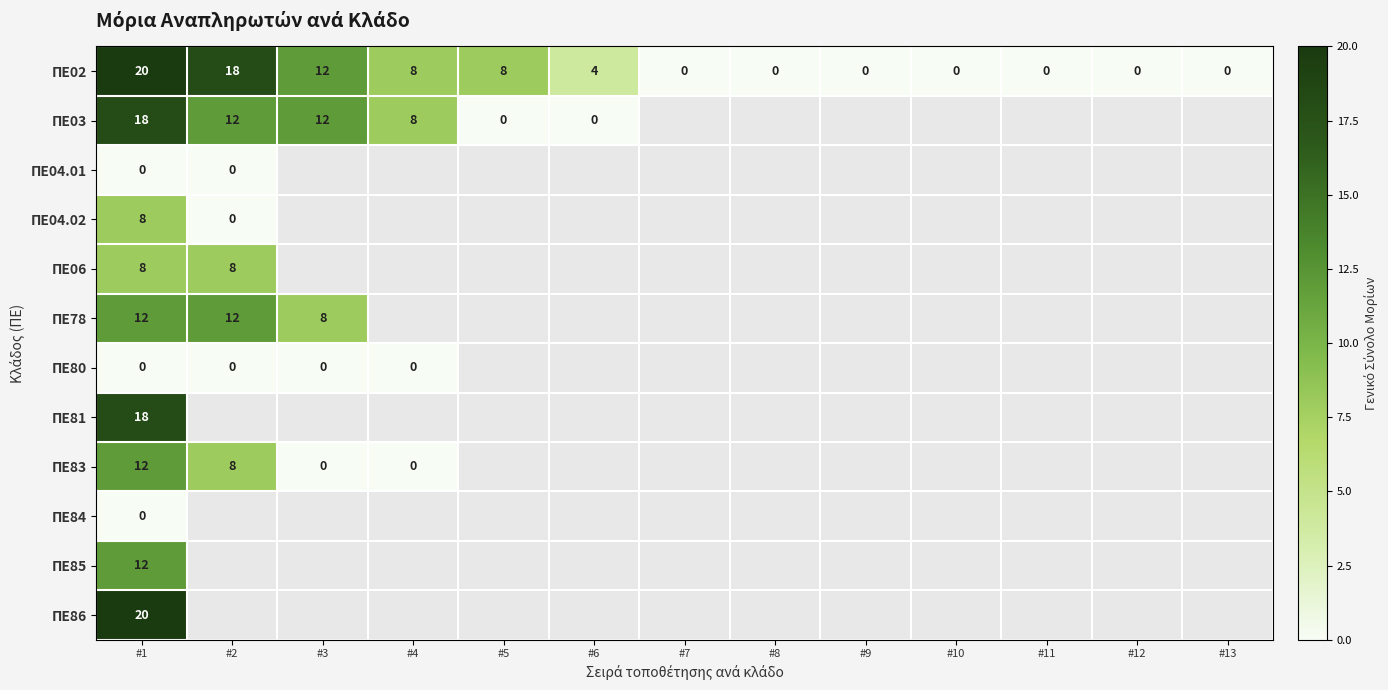

At which category does the chart reach its minimum across all series?

#7